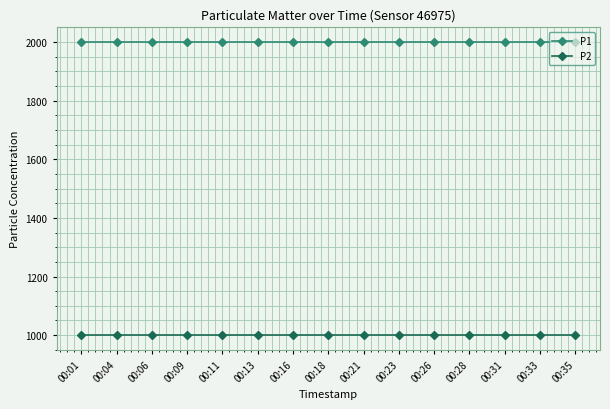

List the series in order of their overall mean, lowest first.

P2, P1